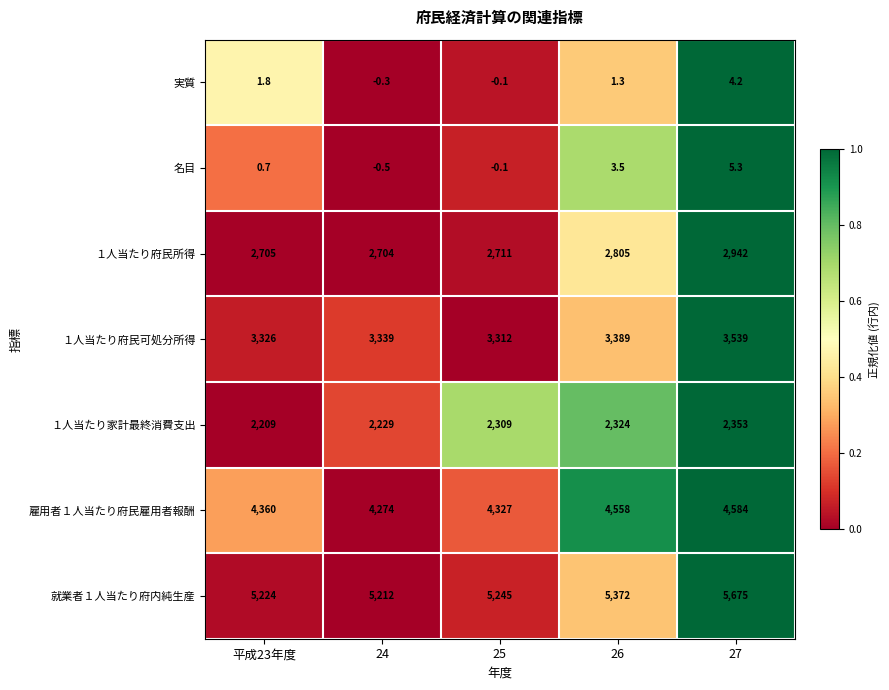

Is it true that 雇用者１人当たり府民雇用者報酬 equals 7159.0 at 25?

False